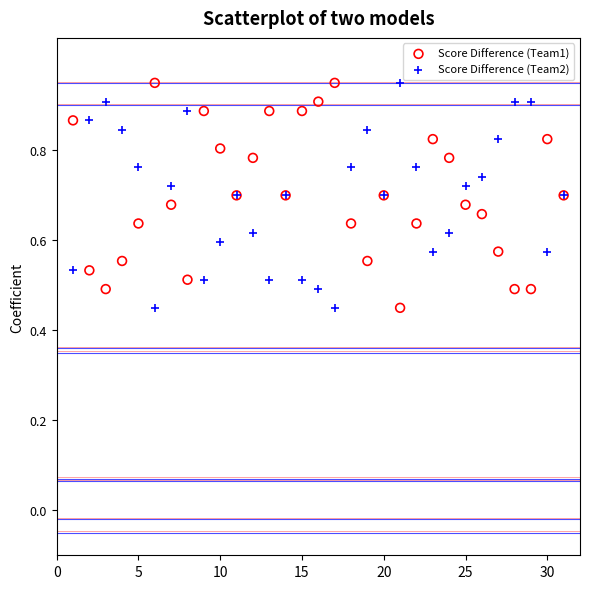

What is the X range (max minus min) for the scatter plot?

30.0